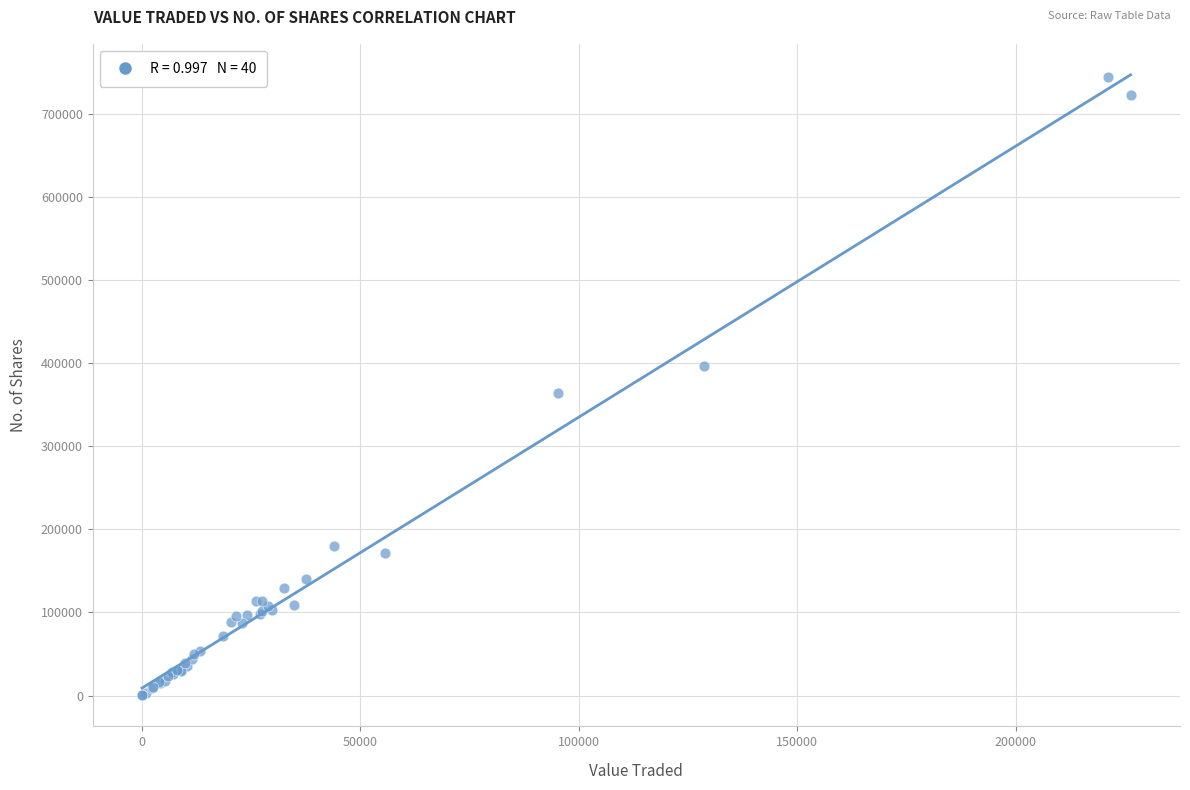

What Y value in the scatter plot is closest to 372715?

363679